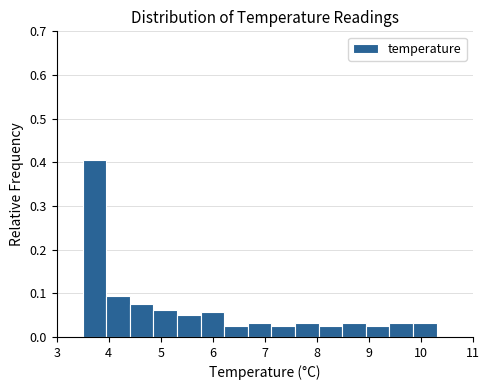

Over which range of the x-axis is the bar tallest?

3.5 to 4.0